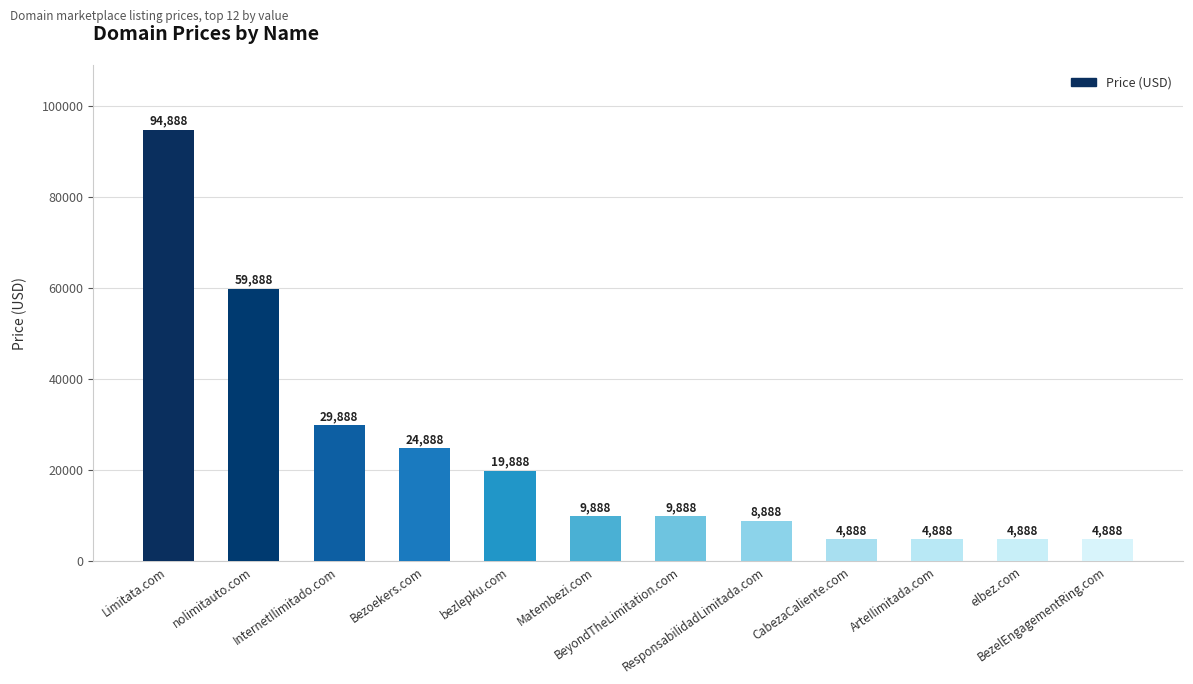

What is the change in value from Bezoekers.com to Matembezi.com?

-15000